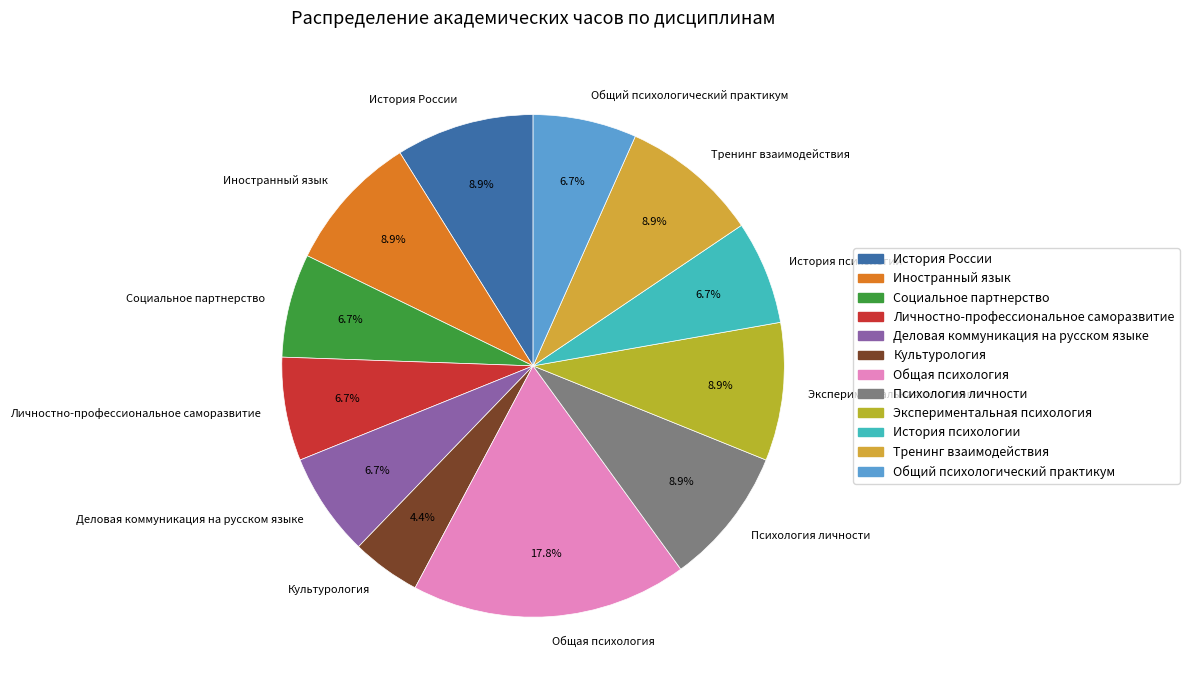

To the nearest percent, what percentage of the pie is Экспериментальная психология?

9%